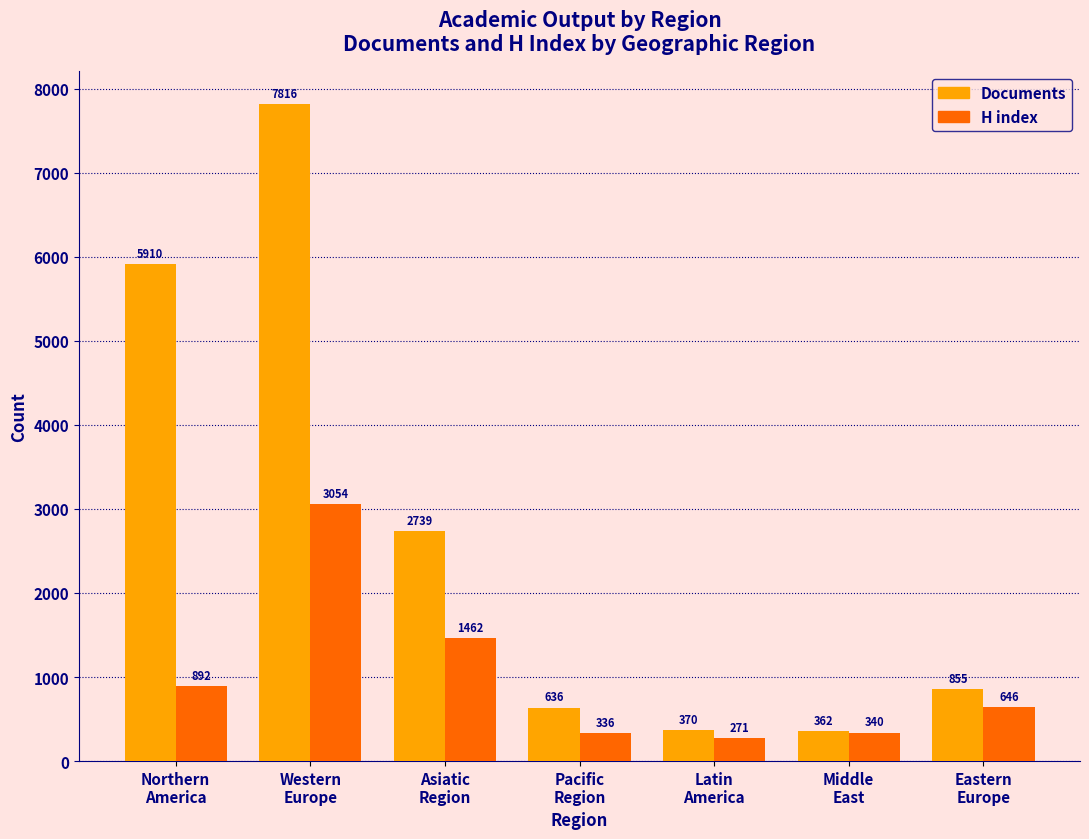

List the series in order of their peak value, highest first.

Documents, H index